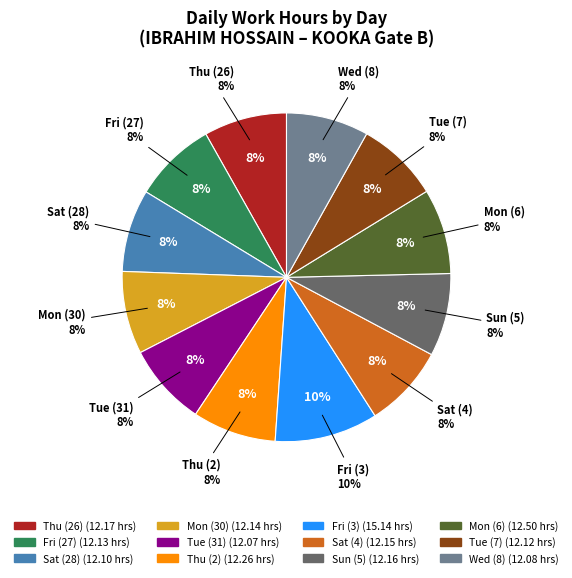

What is the change in value from Mon (30) to Fri (3)?

+3.0